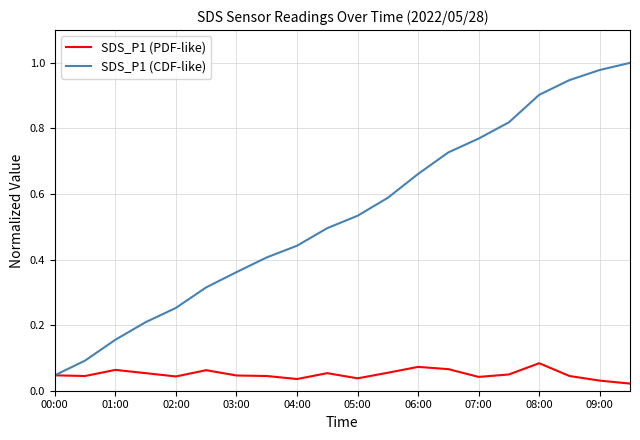

Which series has the largest total across all categories?

SDS_P1 (CDF-like)